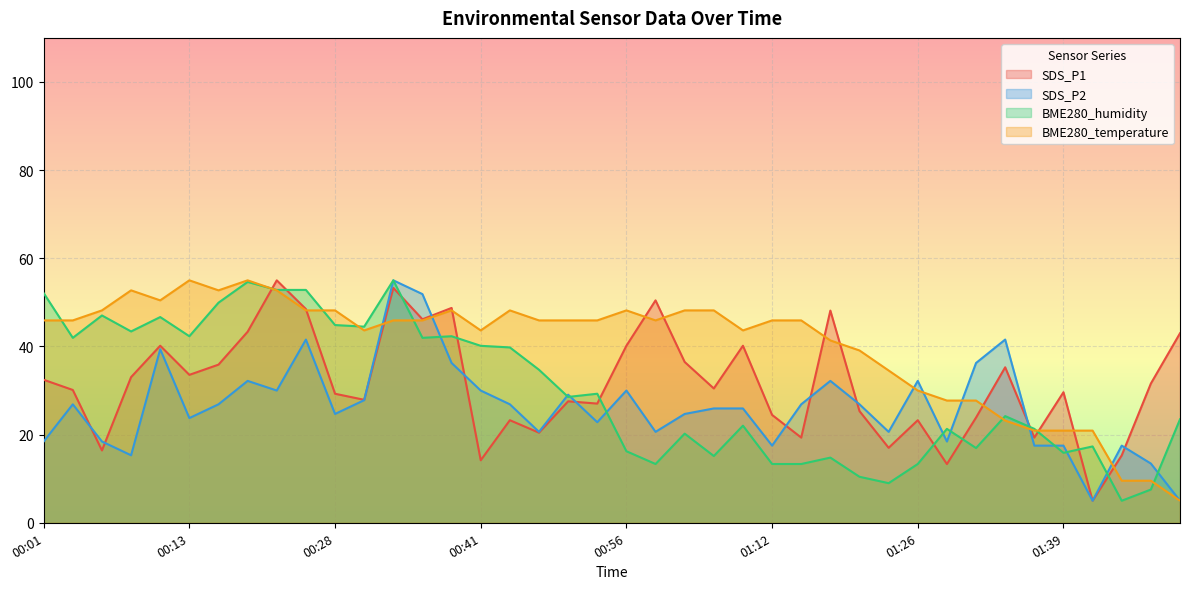

What is the difference between the highest and lowest values at 00:33?

9.1